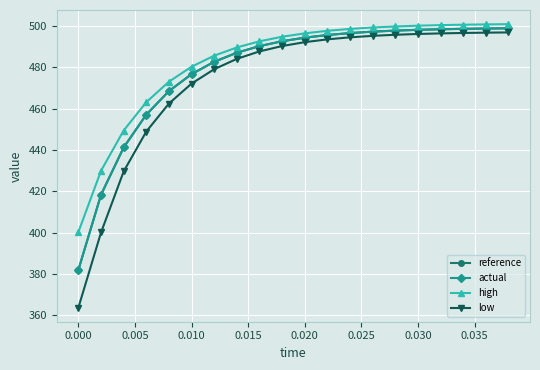

True or false: low and high intersect in this chart.

False